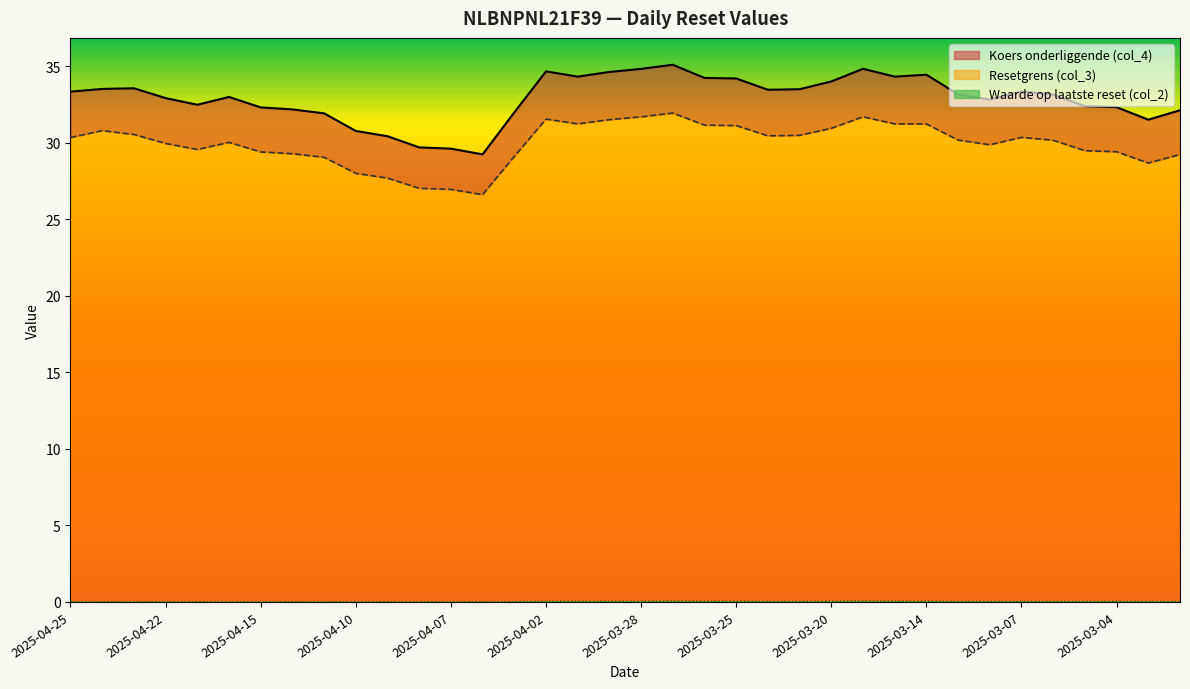

Reading left to right, list all the values displayed in this chart.

Resetgrens (col_3): 2025-04-25=30.3	2025-04-24=30.8	2025-04-23=30.5	2025-04-22=29.9	2025-04-17=29.5	2025-04-16=30.0	2025-04-15=29.4	2025-04-14=29.3	2025-04-11=29.0	2025-04-10=28.0	2025-04-09=27.7	2025-04-08=27.0	2025-04-07=26.9	2025-04-04=26.6	2025-04-03=29.1	2025-04-02=31.5	2025-04-01=31.2	2025-03-31=31.5	2025-03-28=31.7	2025-03-27=31.9	2025-03-26=31.1	2025-03-25=31.1	2025-03-24=30.4	2025-03-21=30.5	2025-03-20=30.9	2025-03-18=31.7	2025-03-17=31.2	2025-03-14=31.2	2025-03-11=30.2	2025-03-10=29.9	2025-03-07=30.3	2025-03-06=30.2	2025-03-05=29.5	2025-03-04=29.4	2025-03-03=28.7	2025-02-28=29.2
Koers onderliggende (col_4): 2025-04-25=33.3	2025-04-24=33.5	2025-04-23=33.5	2025-04-22=32.9	2025-04-17=32.5	2025-04-16=33.0	2025-04-15=32.3	2025-04-14=32.2	2025-04-11=31.9	2025-04-10=30.8	2025-04-09=30.4	2025-04-08=29.7	2025-04-07=29.6	2025-04-04=29.2	2025-04-03=32.0	2025-04-02=34.6	2025-04-01=34.3	2025-03-31=34.6	2025-03-28=34.8	2025-03-27=35.1	2025-03-26=34.2	2025-03-25=34.2	2025-03-24=33.5	2025-03-21=33.5	2025-03-20=34.0	2025-03-18=34.8	2025-03-17=34.3	2025-03-14=34.4	2025-03-11=33.1	2025-03-10=32.8	2025-03-07=33.3	2025-03-06=33.1	2025-03-05=32.4	2025-03-04=32.3	2025-03-03=31.5	2025-02-28=32.1
Waarde op laatste reset (col_2): 2025-04-25=0.0	2025-04-24=0.0	2025-04-23=0.0	2025-04-22=0.0	2025-04-17=0.0	2025-04-16=0.0	2025-04-15=0.0	2025-04-14=0.0	2025-04-11=0.0	2025-04-10=0.0	2025-04-09=0.0	2025-04-08=0.0	2025-04-07=0.0	2025-04-04=0.0	2025-04-03=0.0	2025-04-02=0.0	2025-04-01=0.0	2025-03-31=0.0	2025-03-28=0.0	2025-03-27=0.1	2025-03-26=0.0	2025-03-25=0.0	2025-03-24=0.0	2025-03-21=0.0	2025-03-20=0.0	2025-03-18=0.1	2025-03-17=0.0	2025-03-14=0.0	2025-03-11=0.0	2025-03-10=0.0	2025-03-07=0.0	2025-03-06=0.0	2025-03-05=0.0	2025-03-04=0.0	2025-03-03=0.0	2025-02-28=0.0